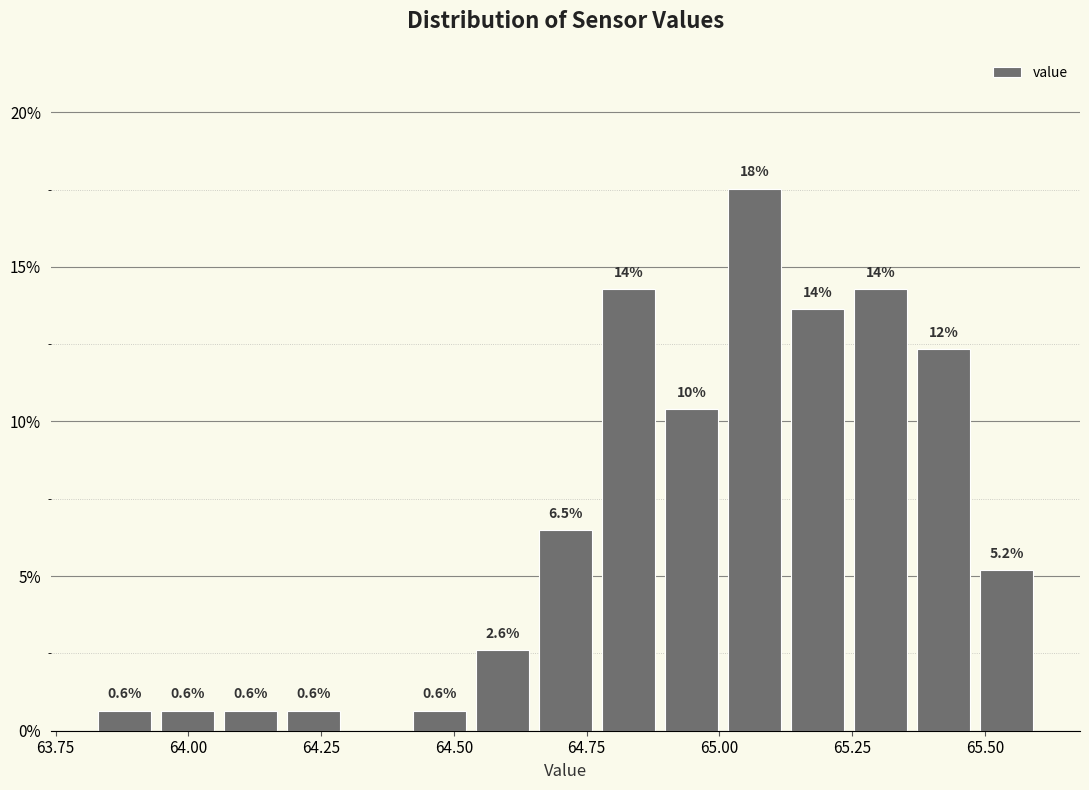

Read against the x-axis, roughly where is the centre of the tallest bar?

65.05